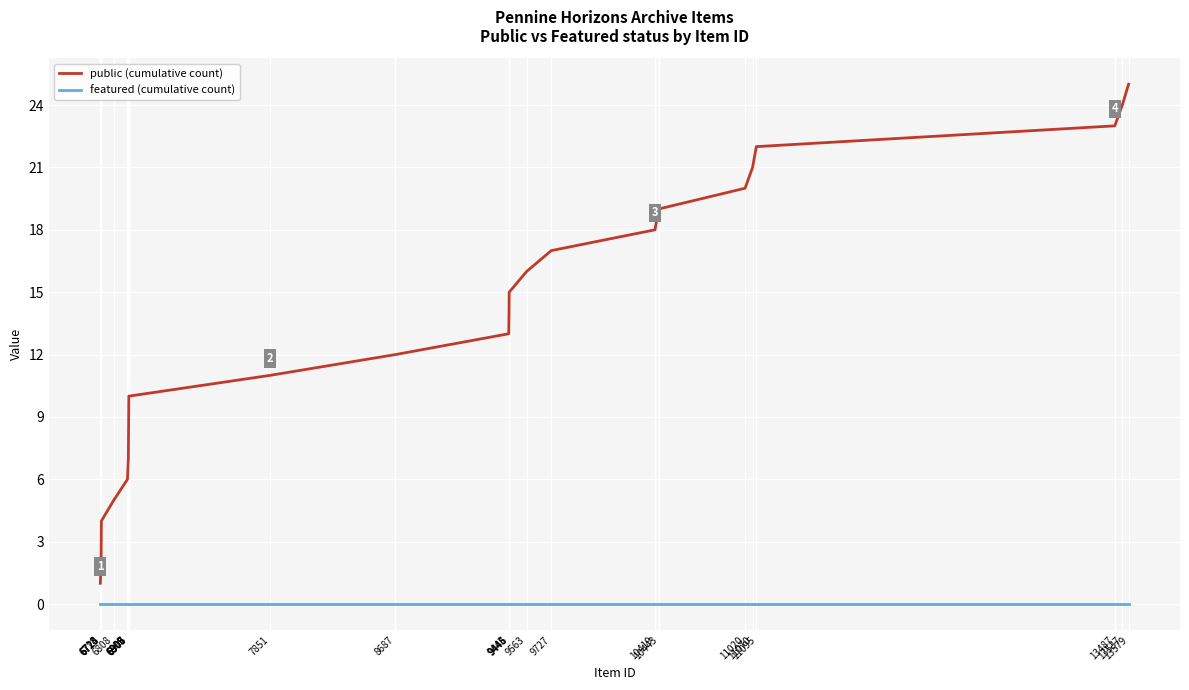

True or false: public (cumulative count) has more than 2 interior local peaks.

False